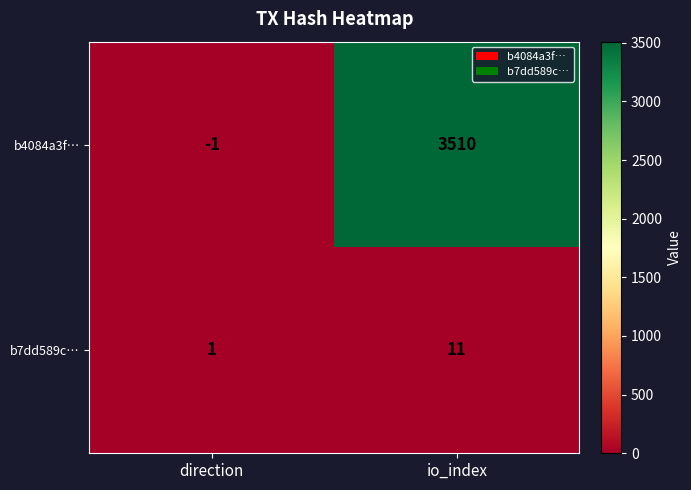

What is the sum of all b7dd589c… values?

12